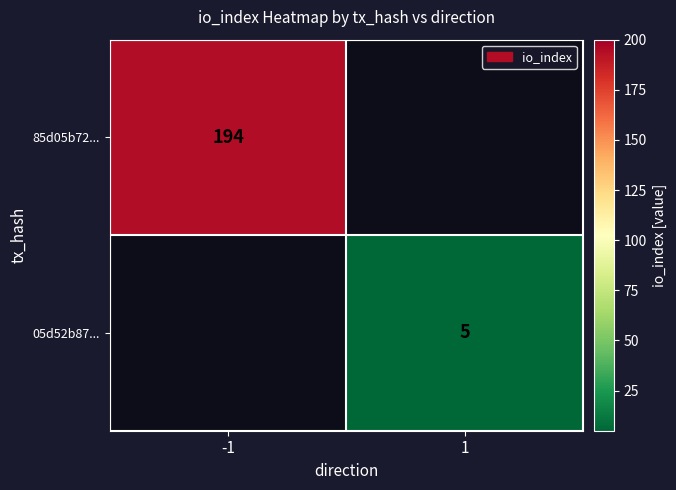

True or false: 05d52b87... has a value of 5 at 1.

True